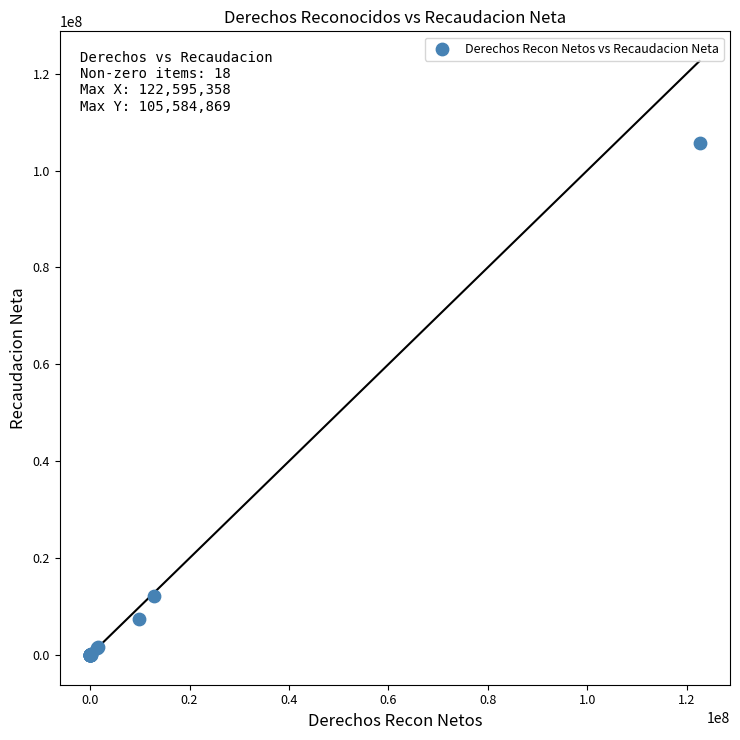

What Y value in the scatter plot is closest to 52792434?

12097811.2